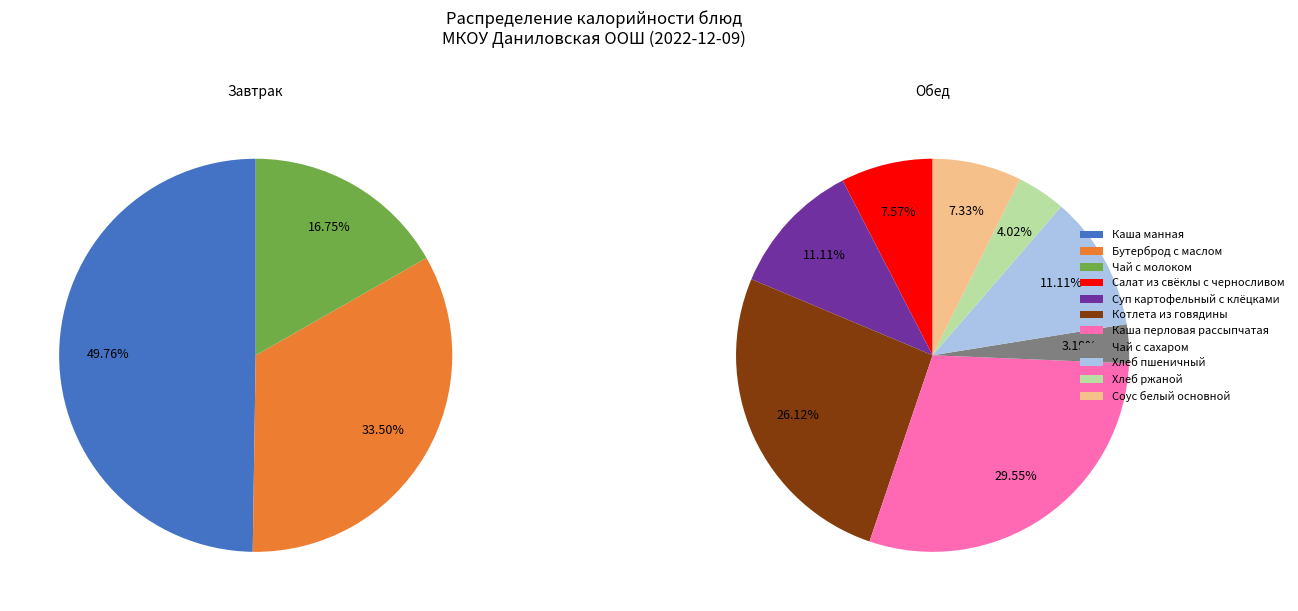

Is there any slice that represents more than half of the pie?

No